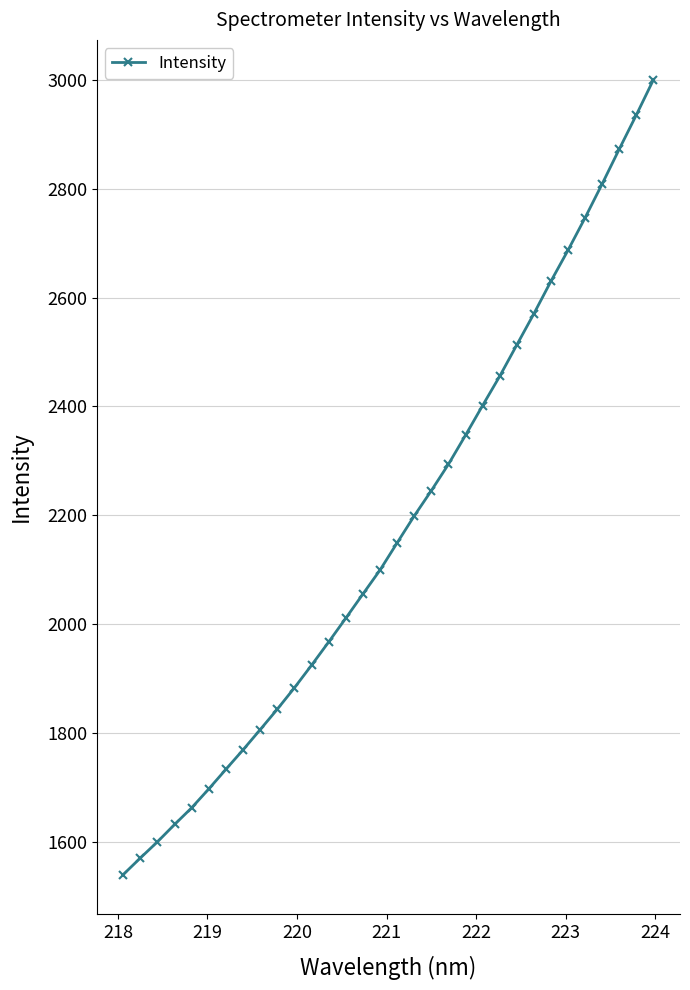

Reading left to right, transcribe all the data shown in this chart.

1539.6	1570.0	1599.8	1631.6	1662.4	1697.1	1733.1	1768.9	1806.0	1843.5	1882.9	1924.4	1967.0	2010.8	2055.1	2099.2	2149.2	2198.7	2245.2	2293.6	2347.0	2401.7	2455.5	2513.1	2570.5	2630.3	2687.3	2747.0	2809.3	2873.3	2936.1	3000.7